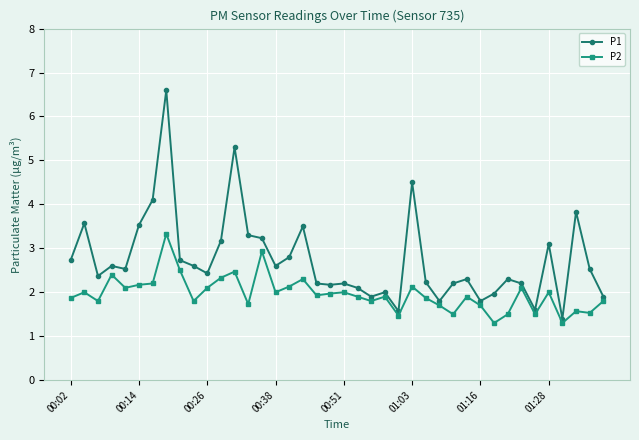

What is the highest value of the P1 series?

6.6